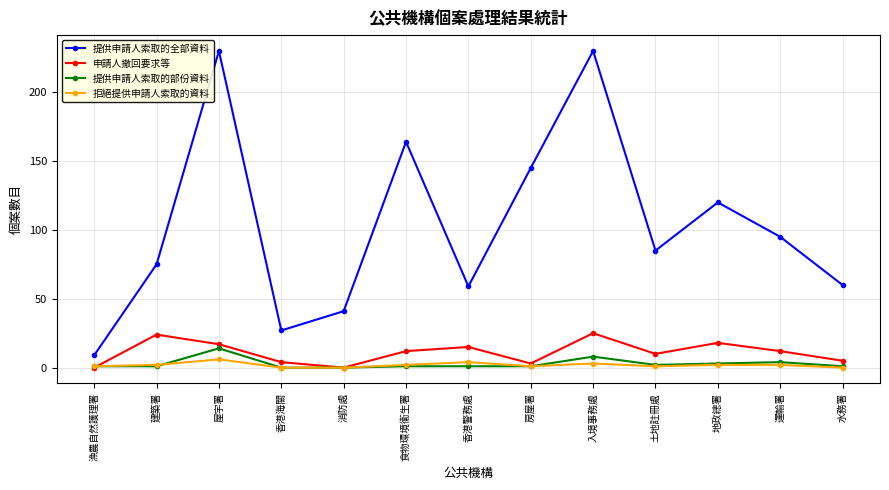

Which series has the largest total across all categories?

提供申請人索取的全部資料